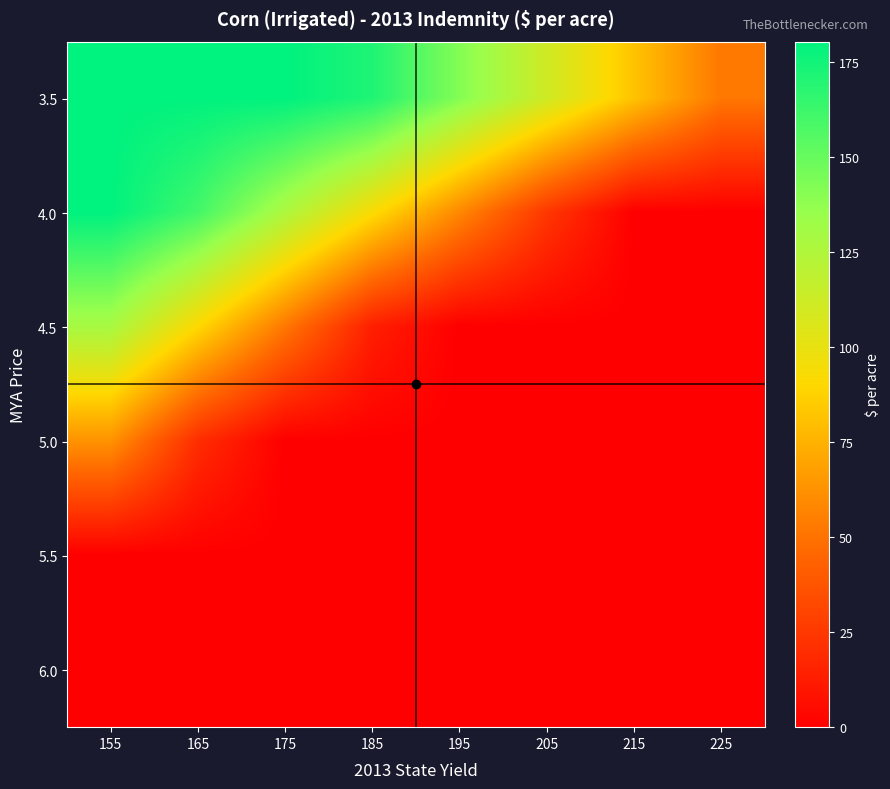

List the series in order of their peak value, highest first.

3.5, 4.0, 4.5, 5.0, 5.5, 6.0